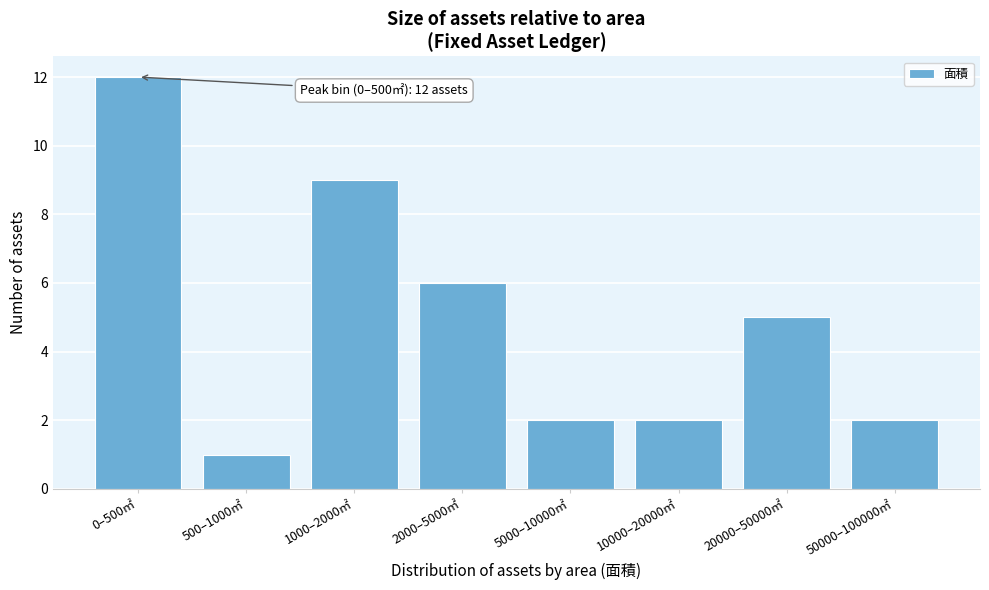

Reading left to right, list all the values displayed in this chart.

0–500㎡=12	500–1000㎡=1	1000–2000㎡=9	2000–5000㎡=6	5000–10000㎡=2	10000–20000㎡=2	20000–50000㎡=5	50000–100000㎡=2